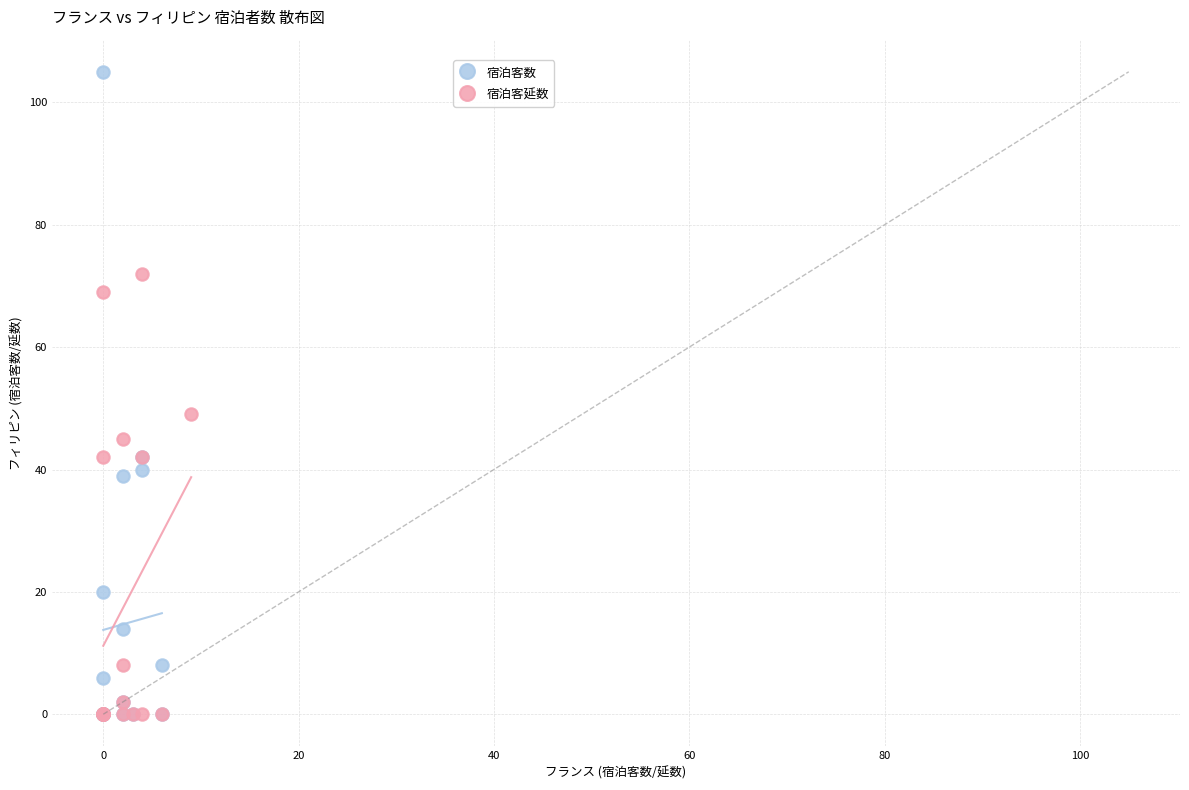

Which series has the widest spread of Y values?

宿泊客数